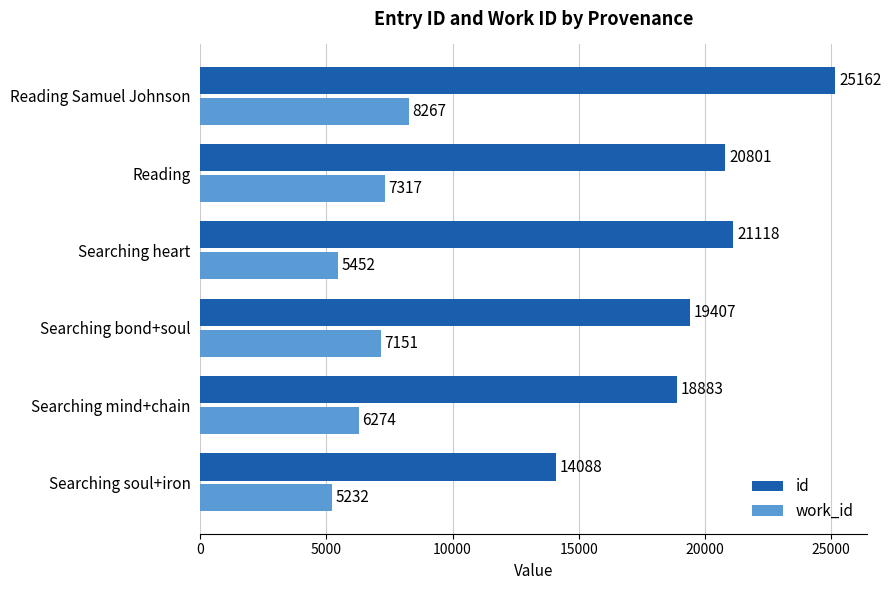

List the series in order of their peak value, lowest first.

work_id, id